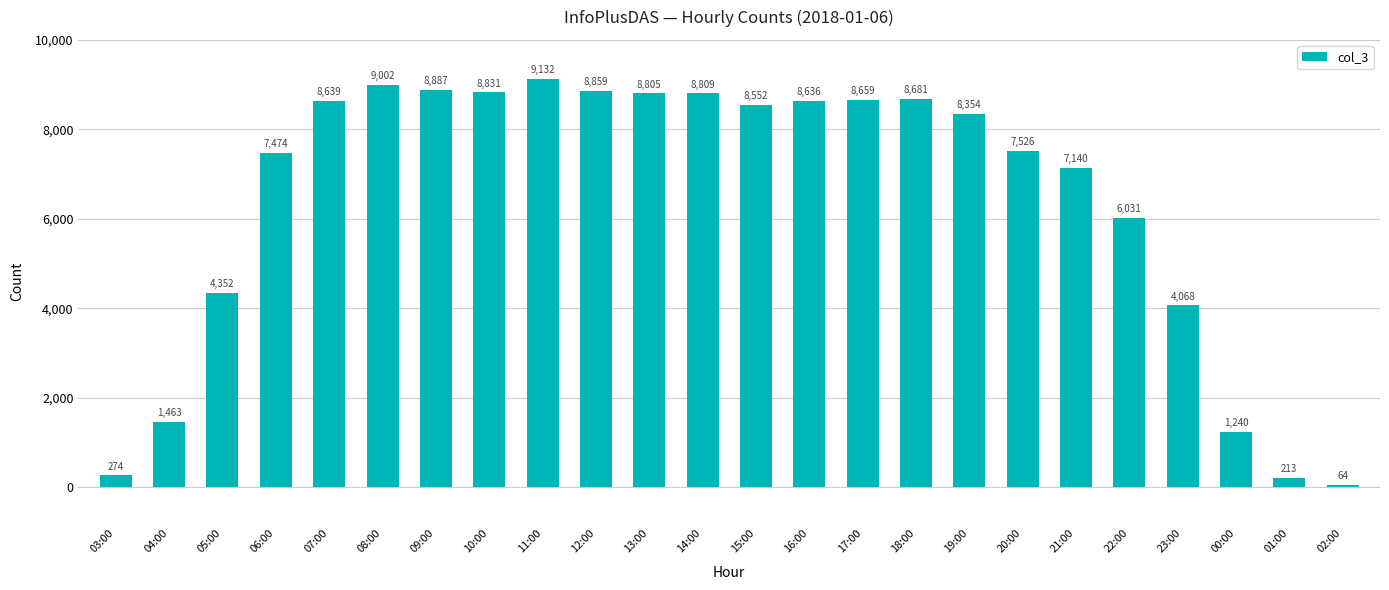

Reading left to right, transcribe all the data shown in this chart.

03:00=274	04:00=1463	05:00=4352	06:00=7474	07:00=8639	08:00=9002	09:00=8887	10:00=8831	11:00=9132	12:00=8859	13:00=8805	14:00=8809	15:00=8552	16:00=8636	17:00=8659	18:00=8681	19:00=8354	20:00=7526	21:00=7140	22:00=6031	23:00=4068	00:00=1240	01:00=213	02:00=64